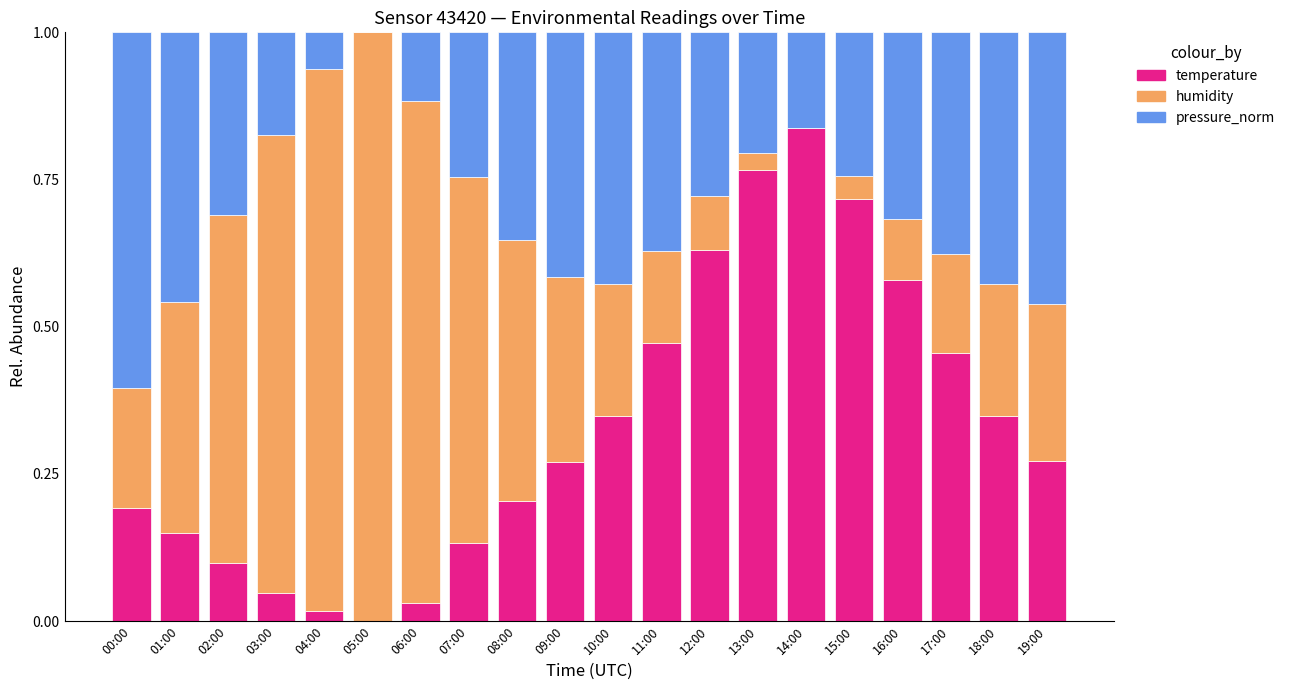

What is the sum of all temperature values?

6.6